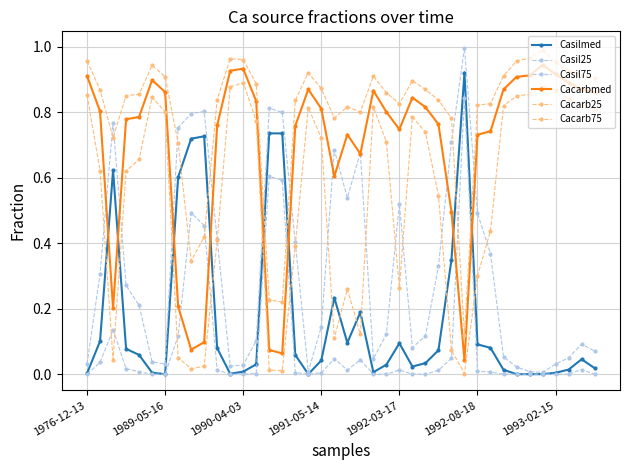

At which label is Casil75 closest to 0?

35